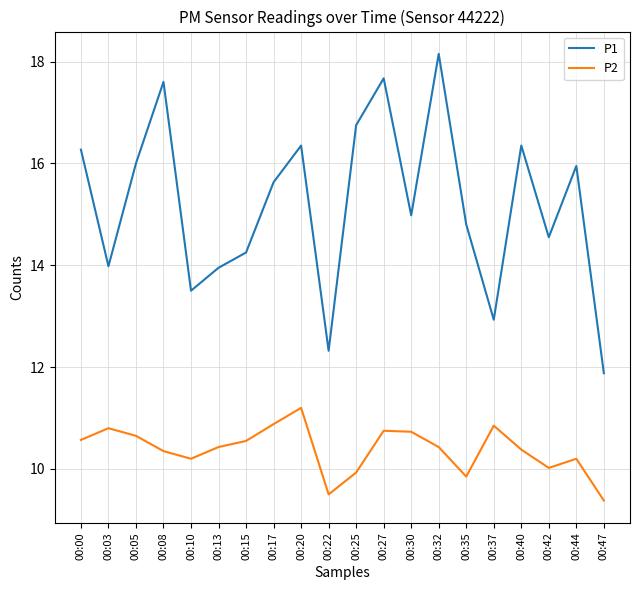

Count the number of data series in this chart.

2